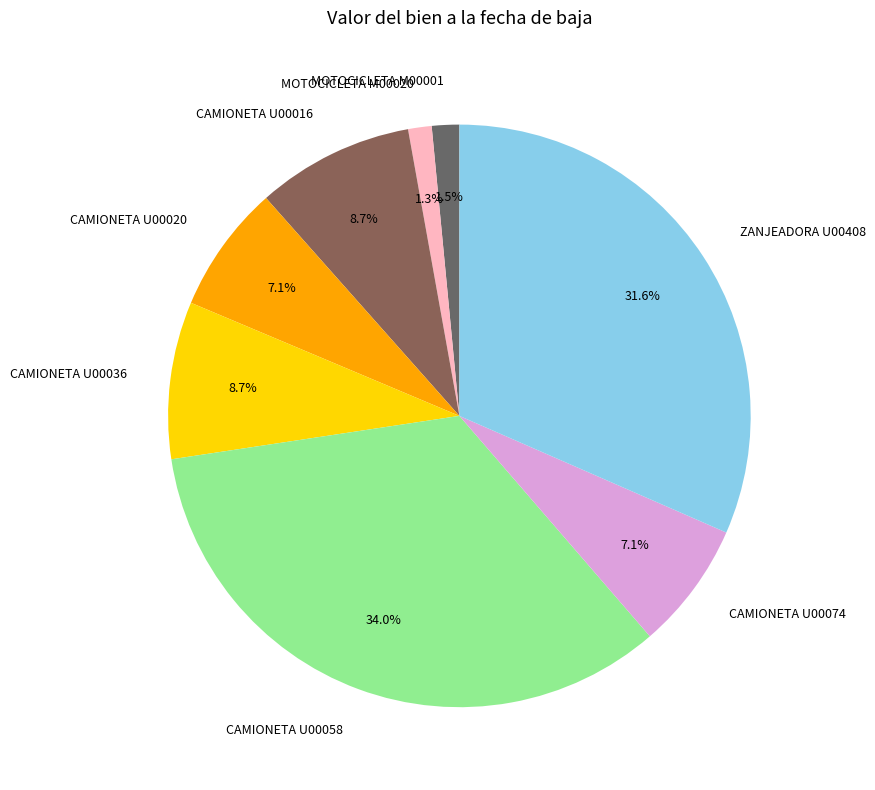

Between ZANJEADORA U00408 and CAMIONETA U00036, which is larger?

ZANJEADORA U00408